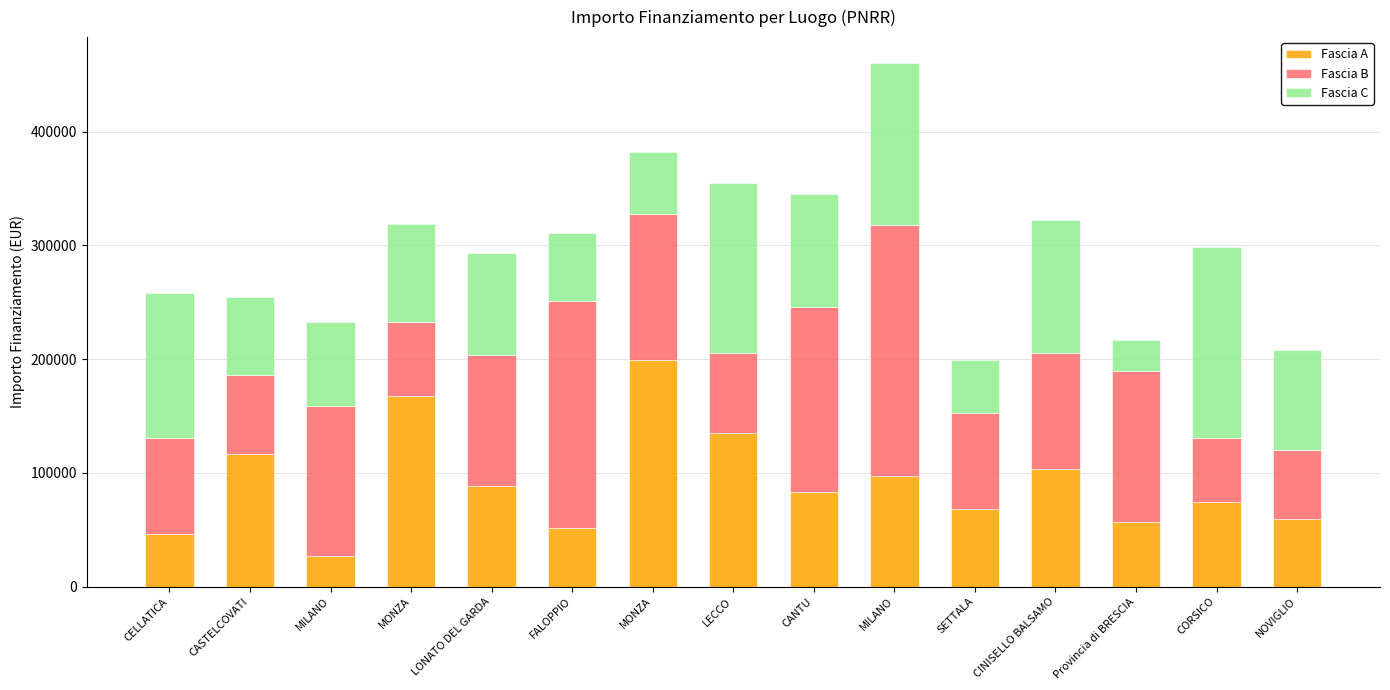

Are the bars grouped side by side (vs. stacked)?

No